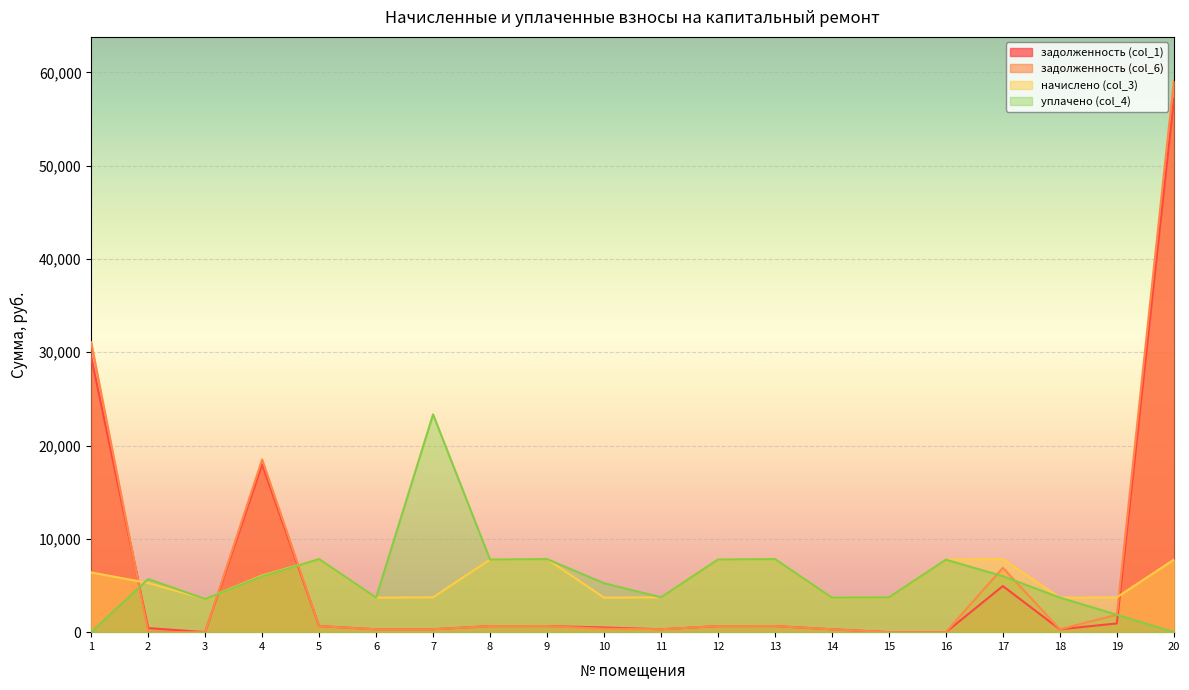

The value of задолженность (col_6) at 15 is -32835.0. True or false?

False